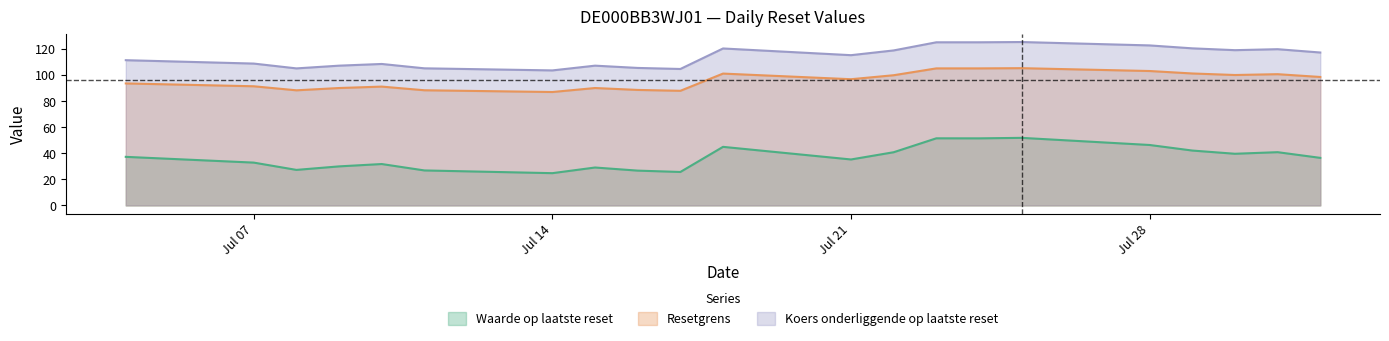

The Resetgrens series shows 88.5 at 2025-07-11. True or false?

True